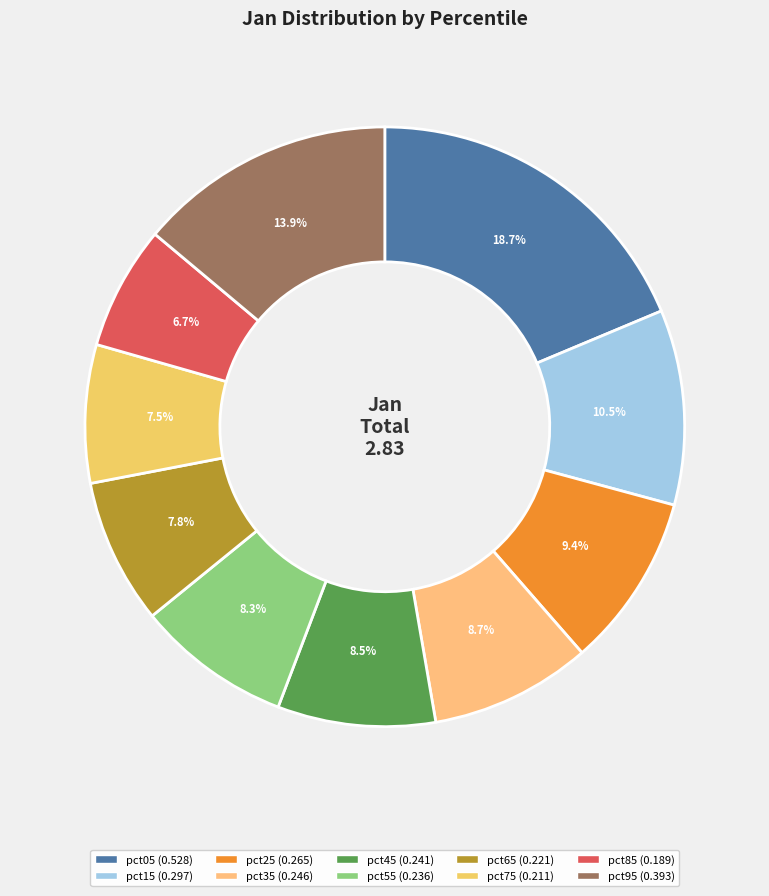

Which has a higher value, pct95 or pct65?

pct95